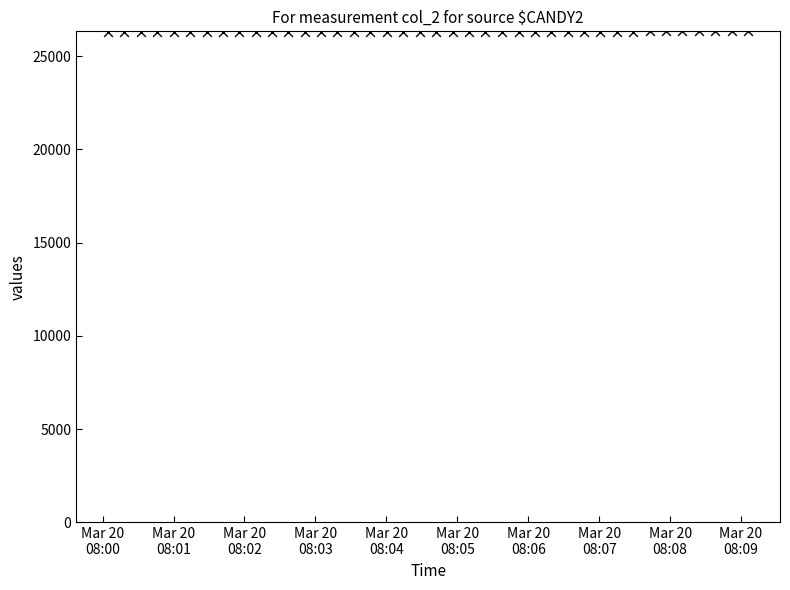

What is the range of Y values (max minus min)?

39